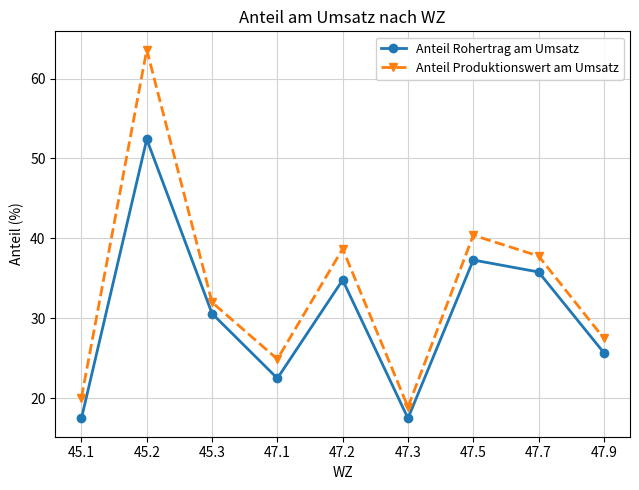

What are all the series names shown in the legend?

Anteil Rohertrag am Umsatz, Anteil Produktionswert am Umsatz